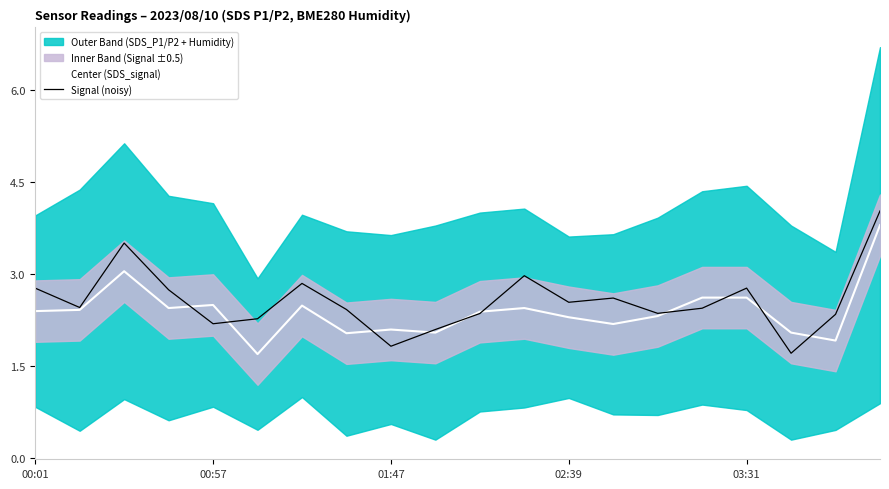

What is the spread (max minus min) of values at 13?

0.4